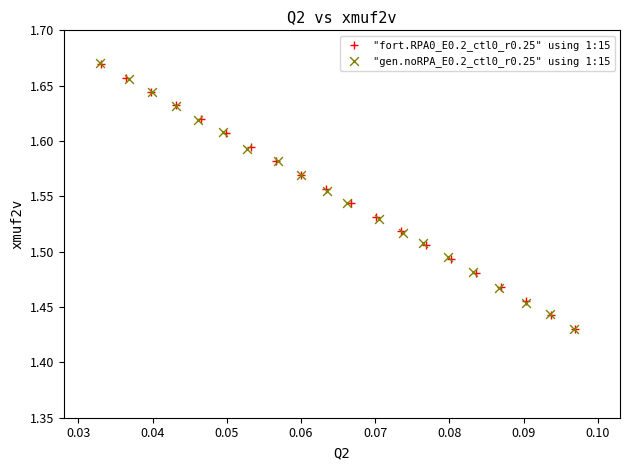

What are all the series names shown in the legend?

"fort.RPA0_E0.2_ctl0_r0.25" using 1:15, "gen.noRPA_E0.2_ctl0_r0.25" using 1:15